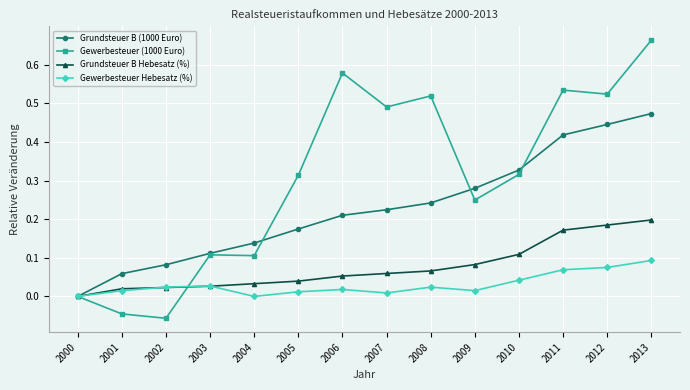

Between 2003 and 2013, which series saw the biggest shift?

Gewerbesteuer (1000 Euro)